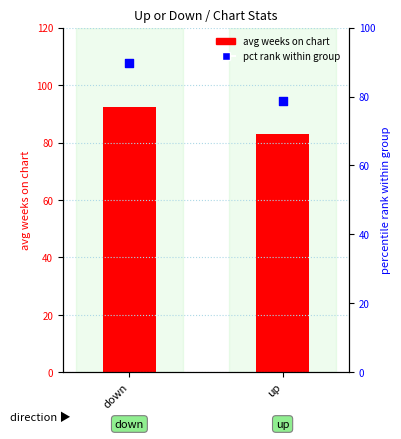

Which series contains the highest Y value?

avg weeks on chart